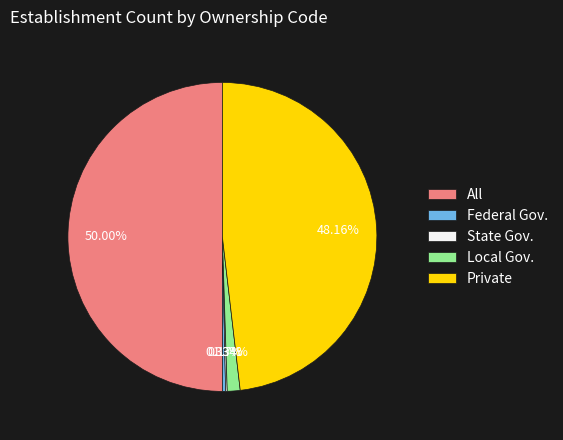

Which category has the biggest portion of the pie?

All